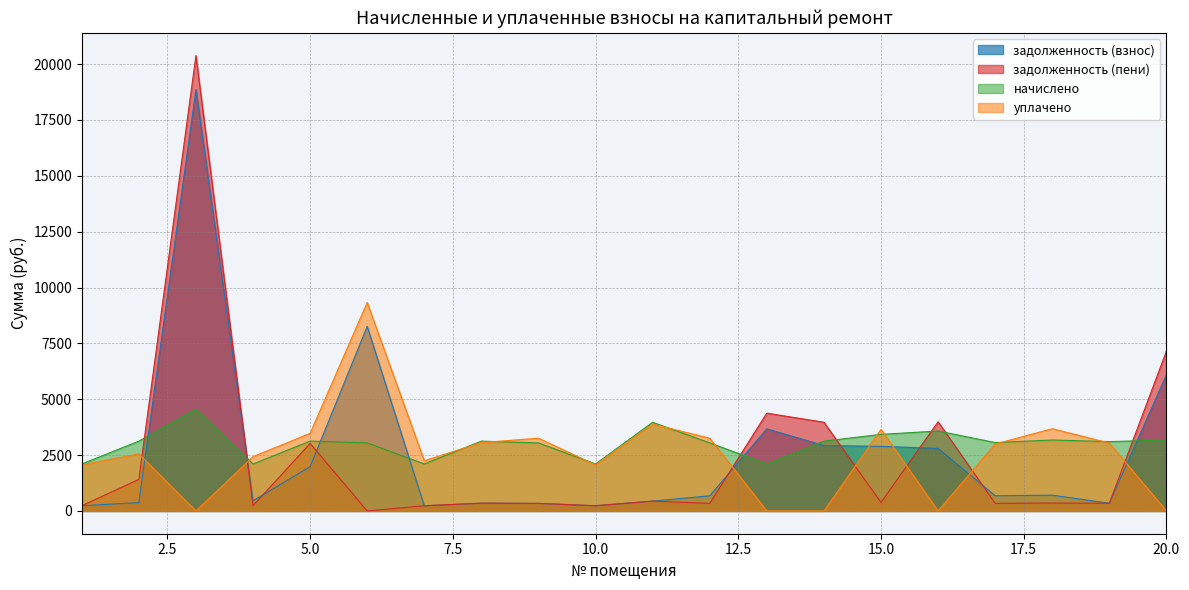

True or false: задолженность (пени) has a value of -9810.6 at 6.

False